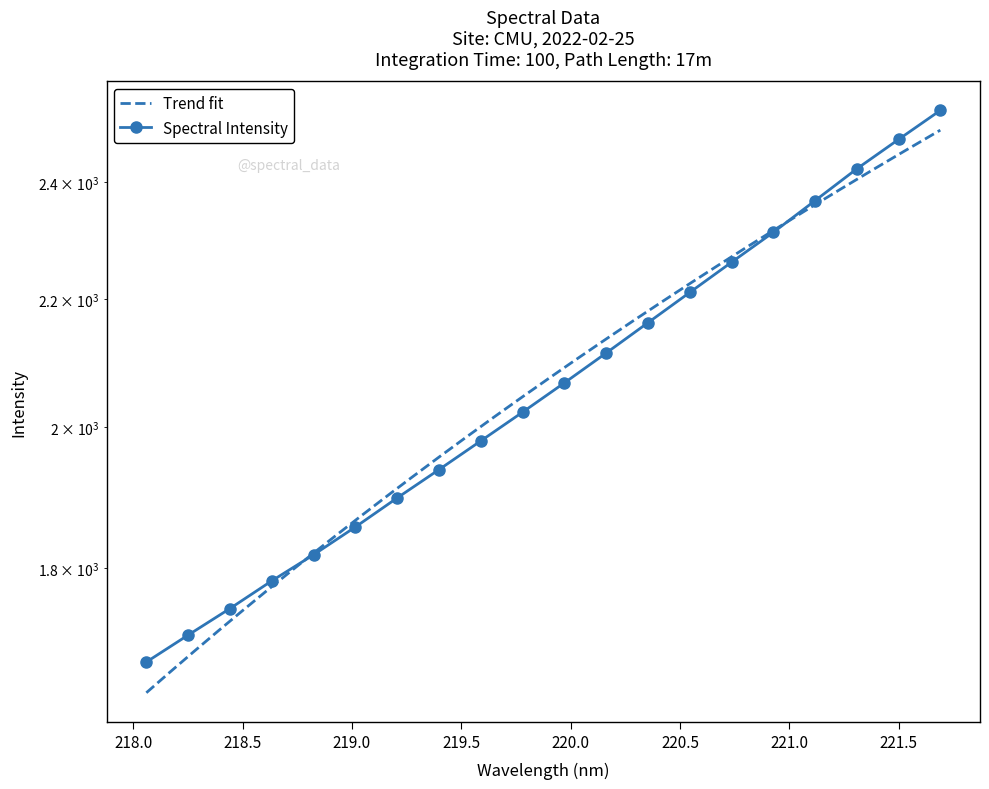

Does the chart have visible grid lines?

No